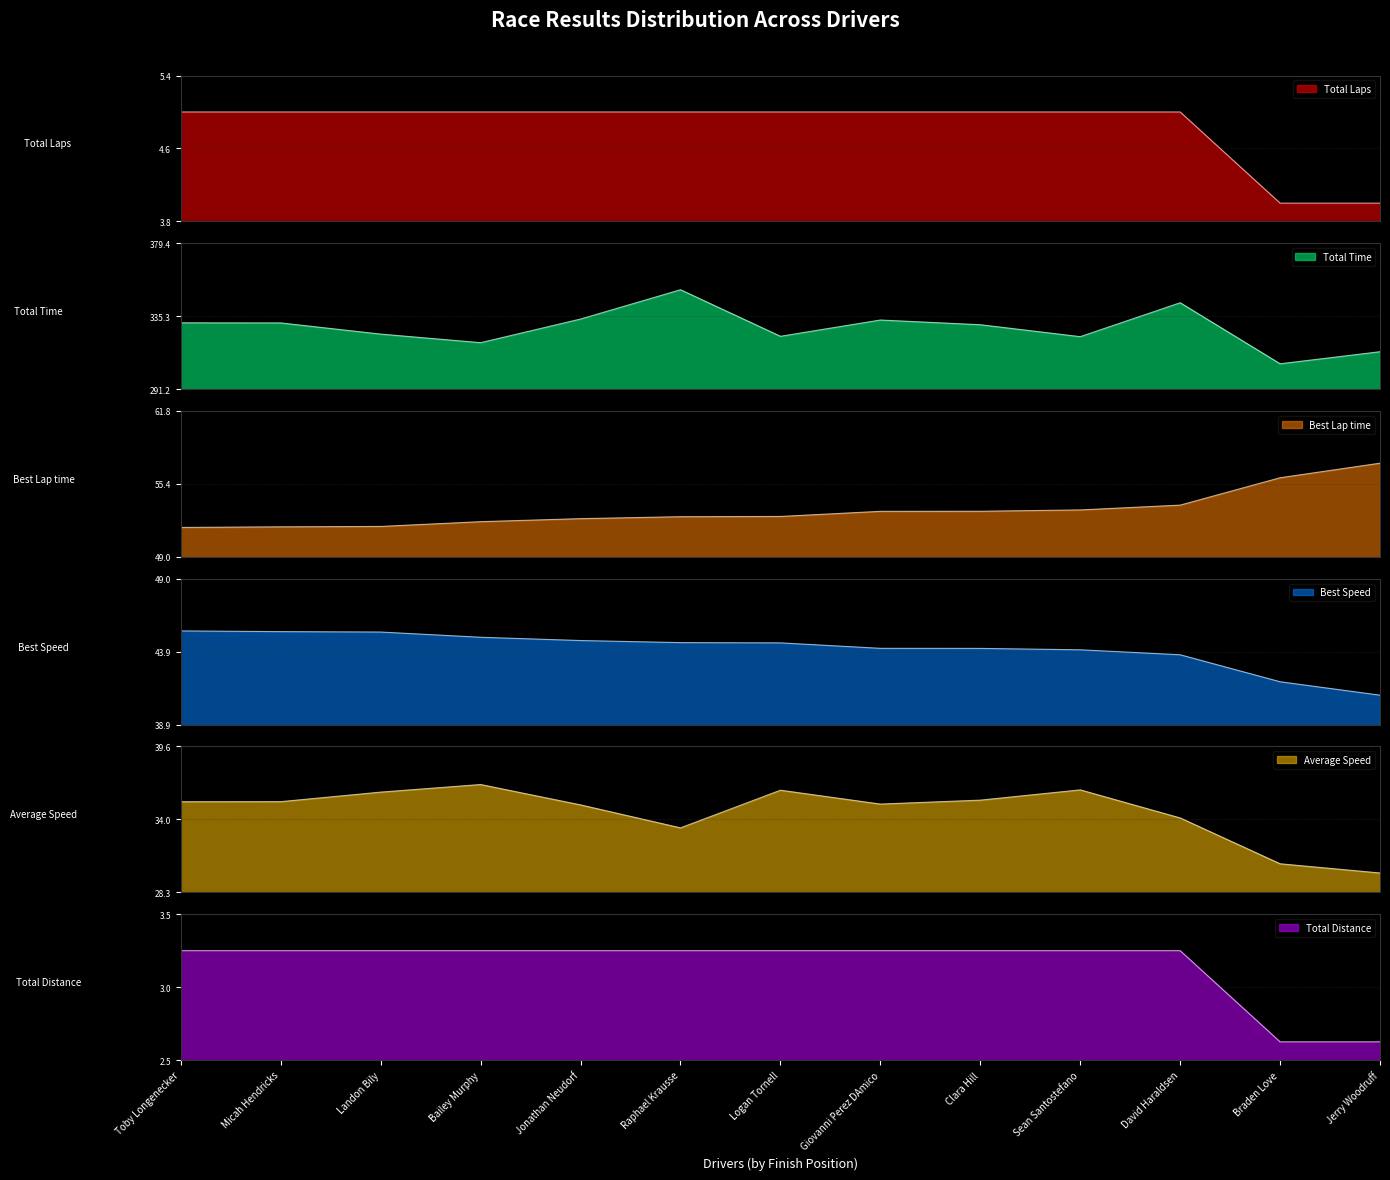

What is the value of the Total Laps point at the 6th from the left?

5.0